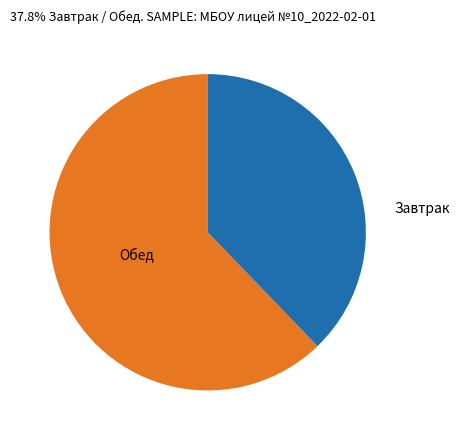

Is there any slice that represents more than half of the pie?

Yes